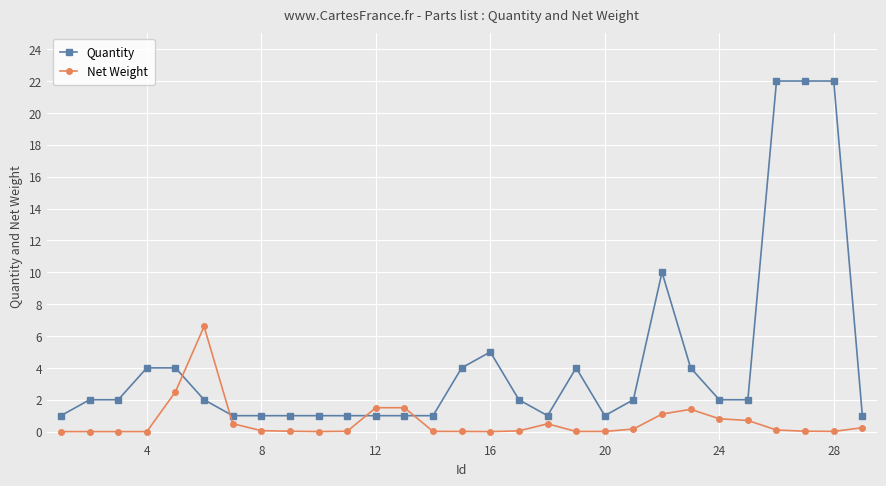

Which series ends up on top after the final intersection of Net Weight and Quantity?

Quantity